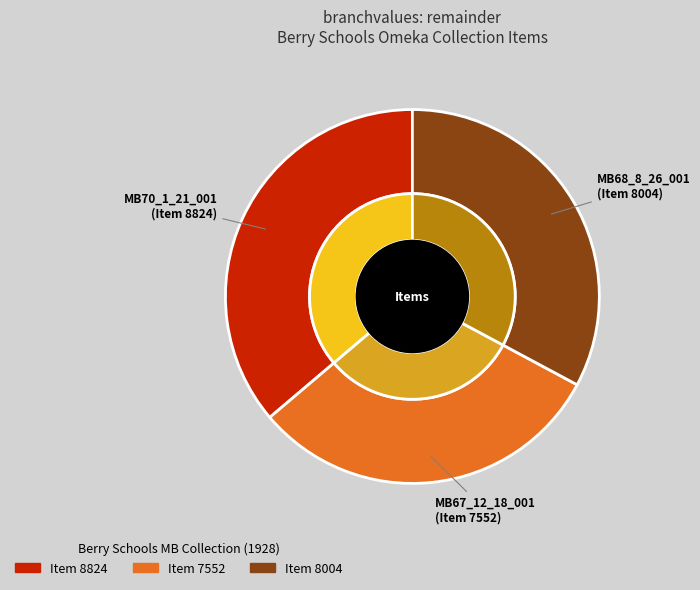

The MB67_12_18_001
(Item 7552) slice represents 31% of the pie. True or false?

True